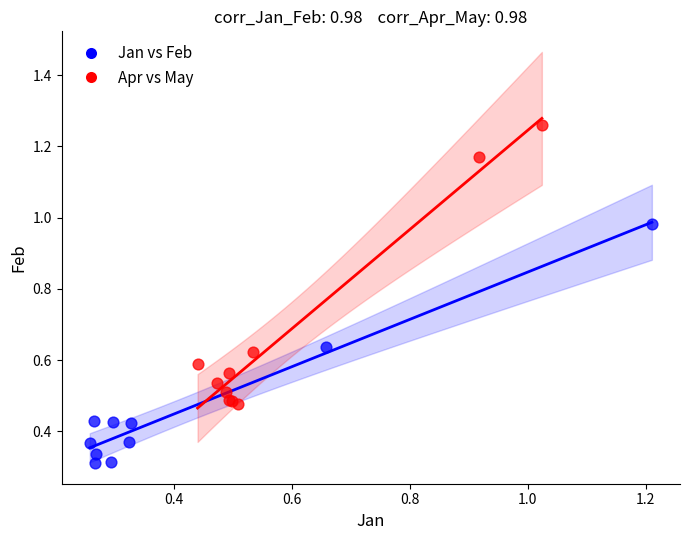

Which series has the largest Y range (max minus min)?

Apr vs May